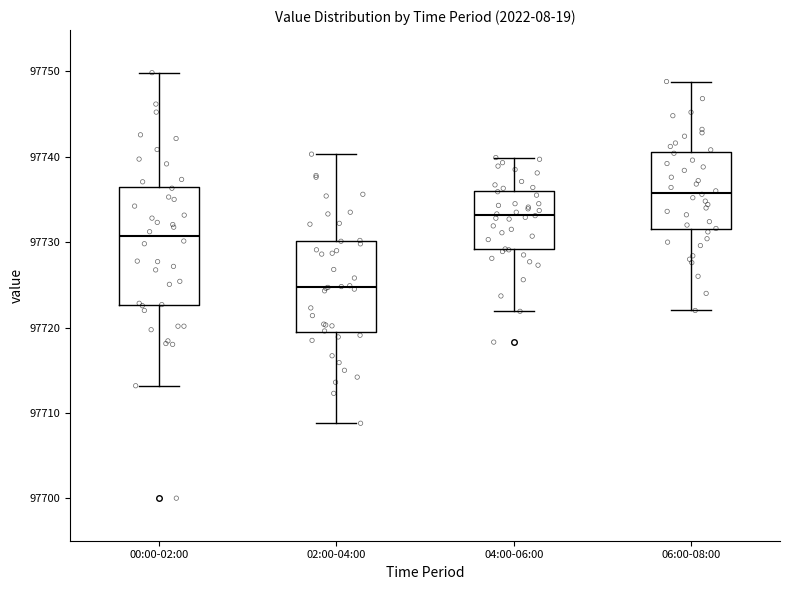

Reading left to right, transcribe this box plot: for each box, give where its median line is, the range the box spans, and where its two whiskers end, as read against the y-axis. The values are not printed on the chart, so give them approximately, as read against the axis.

00:00-02:00: median 97731, box 97723 to 97736, whiskers 97713 to 97750
02:00-04:00: median 97725, box 97719 to 97730, whiskers 97709 to 97740
04:00-06:00: median 97733, box 97729 to 97736, whiskers 97722 to 97740
06:00-08:00: median 97736, box 97732 to 97741, whiskers 97722 to 97749